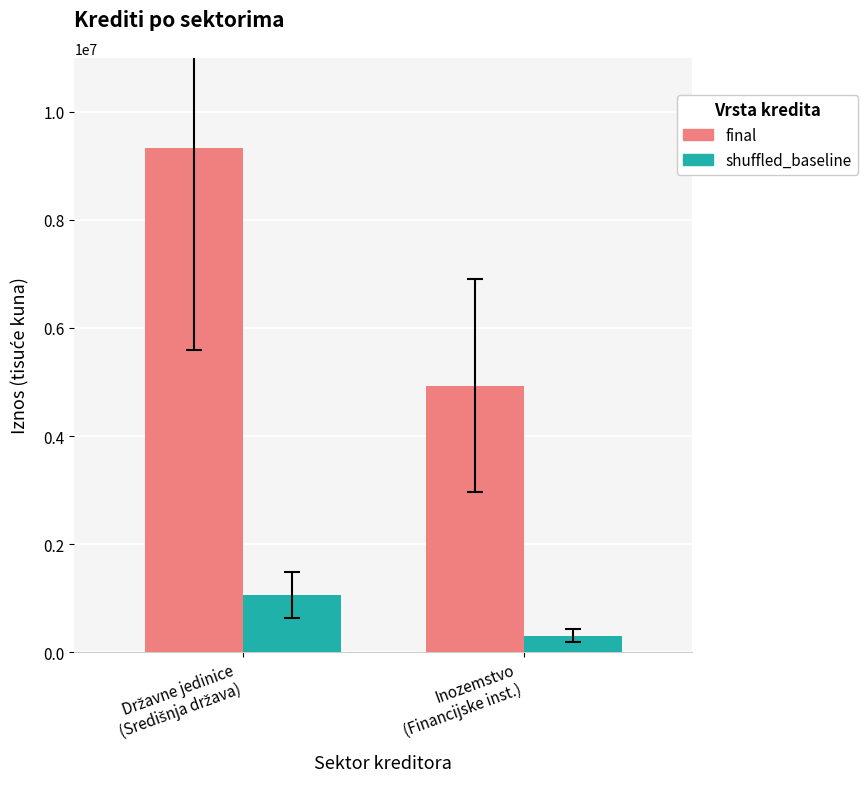

What is the difference between the maximum and minimum values in the final series?

4398755